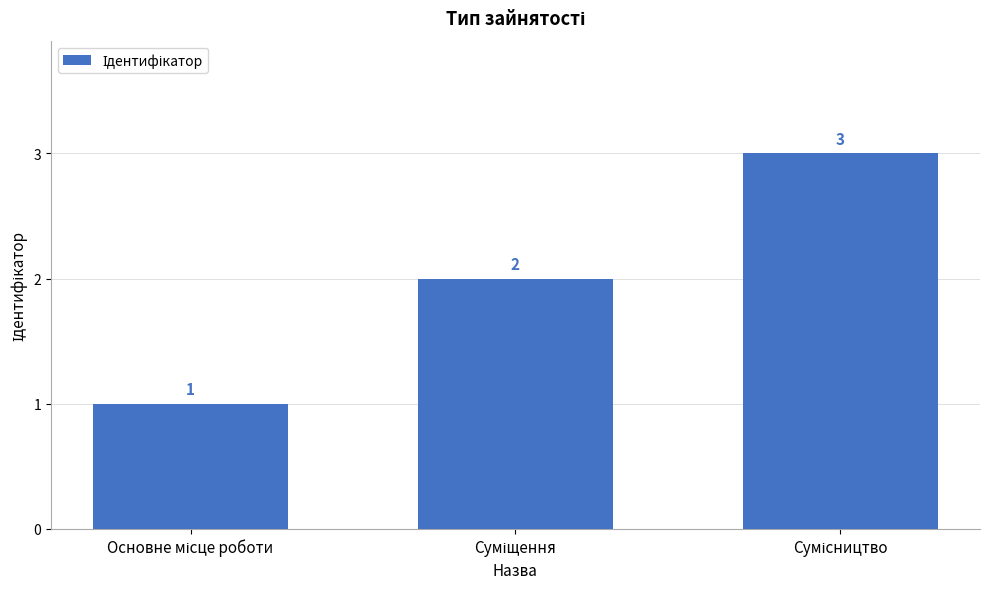

What is the greatest value displayed?

3